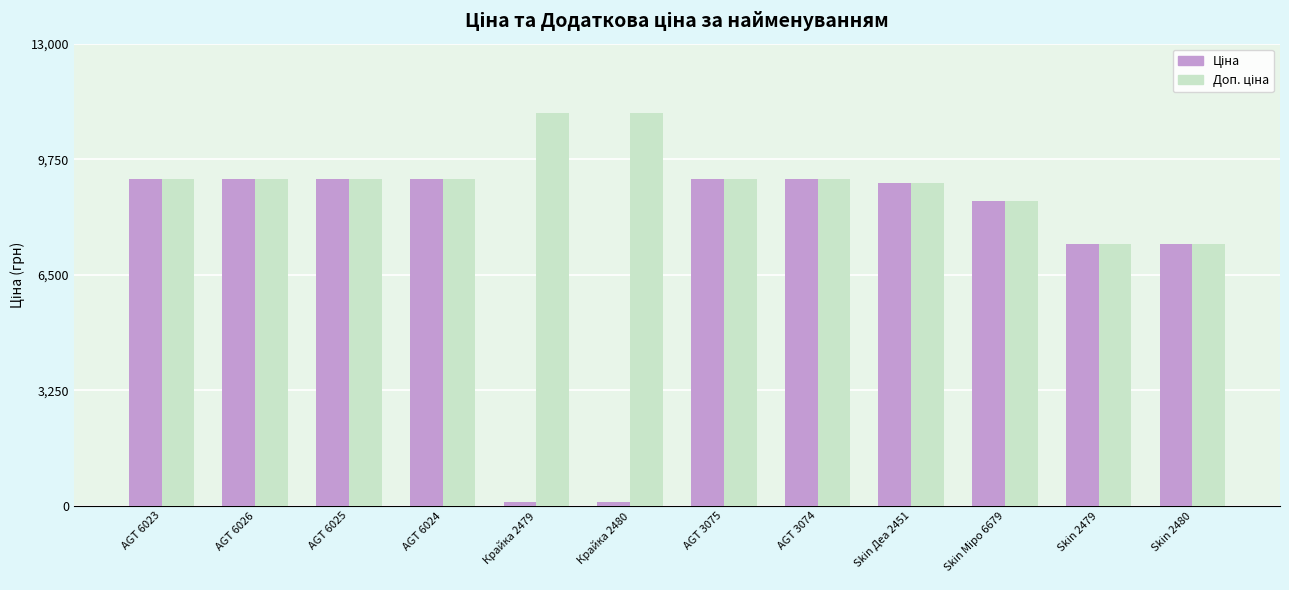

At how many categories does at least one series exceed 2800?

12